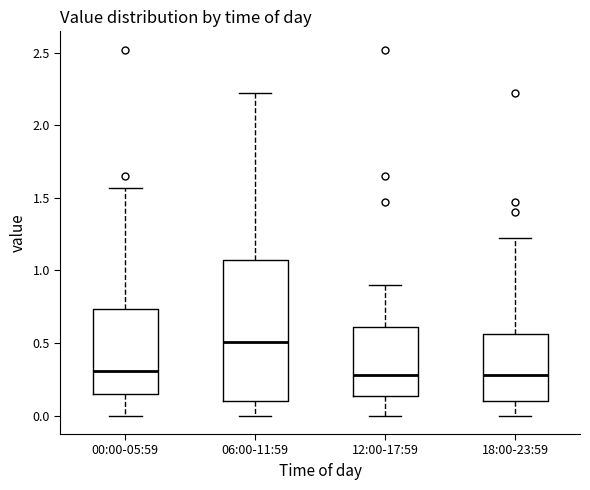

Reading left to right, transcribe this box plot: for each box, give where its median line is, the range the box spans, and where its two whiskers end, as read against the y-axis. The values are not printed on the chart, so give them approximately, as read against the axis.

00:00-05:59: median 0.30, box 0.15 to 0.75, whiskers 0.00 to 1.55
06:00-11:59: median 0.50, box 0.10 to 1.05, whiskers 0.00 to 2.20
12:00-17:59: median 0.30, box 0.15 to 0.60, whiskers 0.00 to 0.90
18:00-23:59: median 0.30, box 0.10 to 0.55, whiskers 0.00 to 1.20